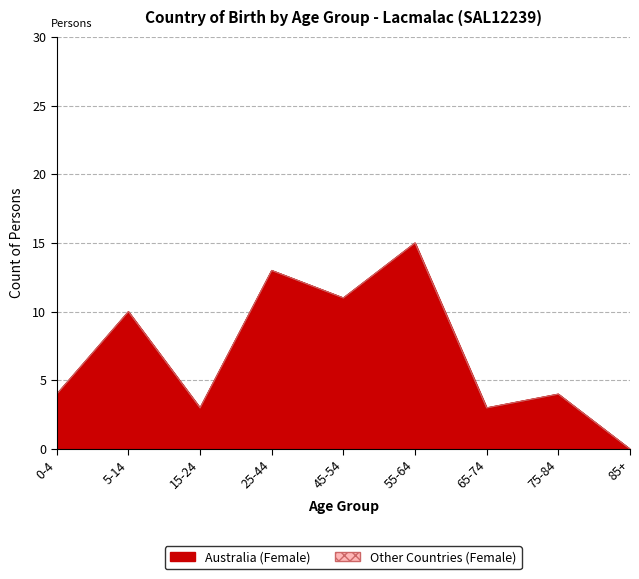

How many values are below 4?

3